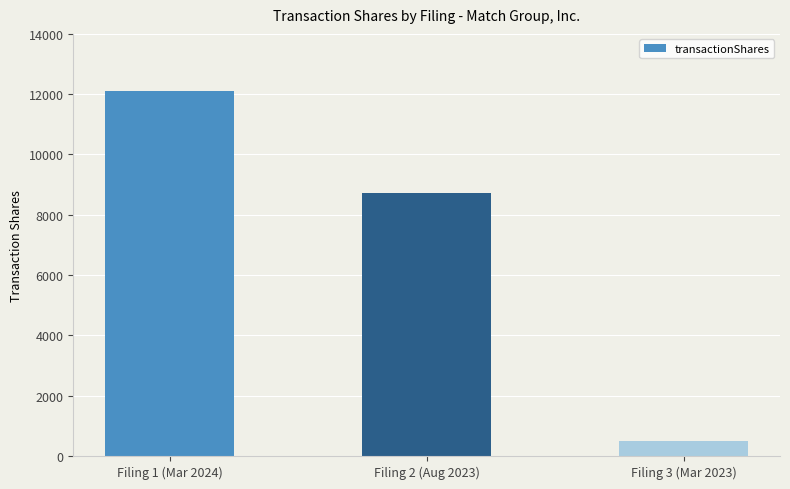

Reading right to left, transcribe all the data shown in this chart.

Filing 3 (Mar 2023)=500	Filing 2 (Aug 2023)=8735	Filing 1 (Mar 2024)=12110